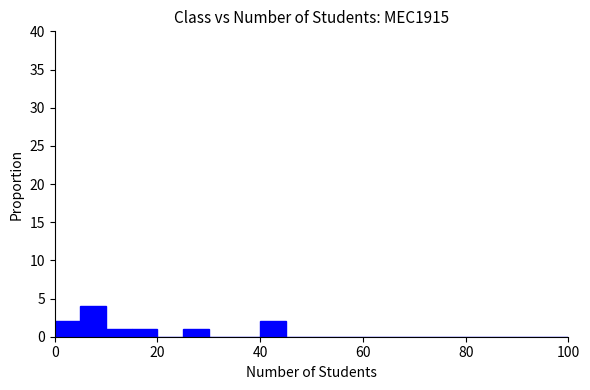

Read against the x-axis, roughly where is the centre of the tallest bar?

8